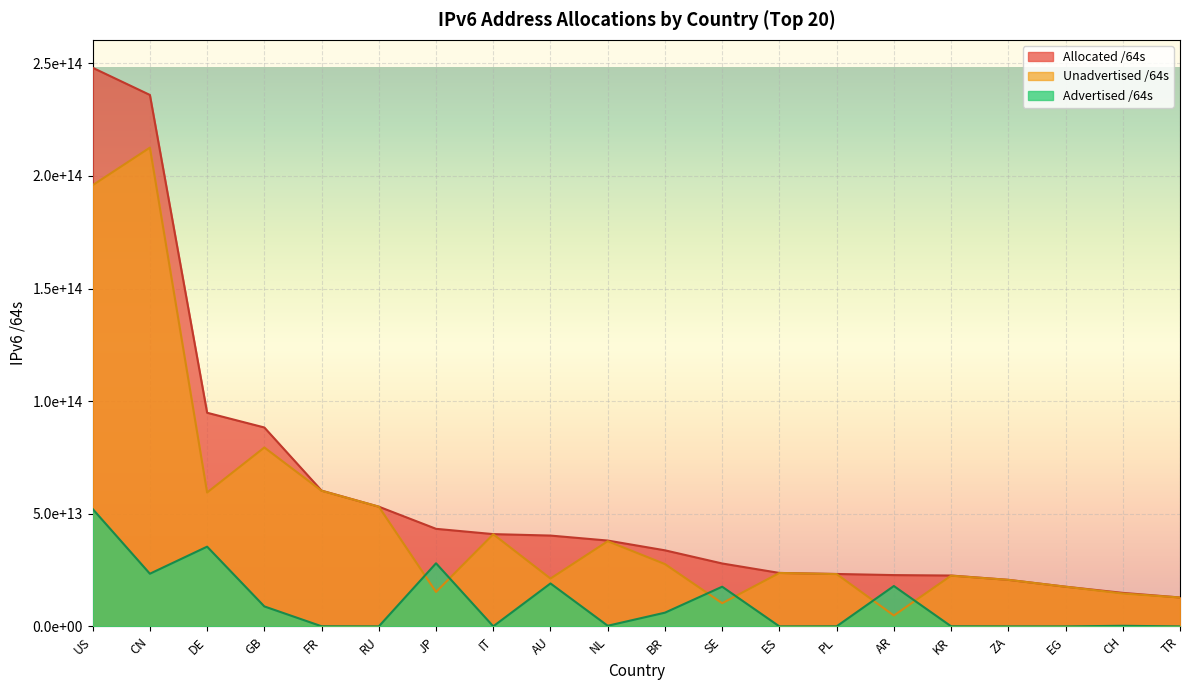

The Allocated /64s series shows 79387616776205 at RU. True or false?

False